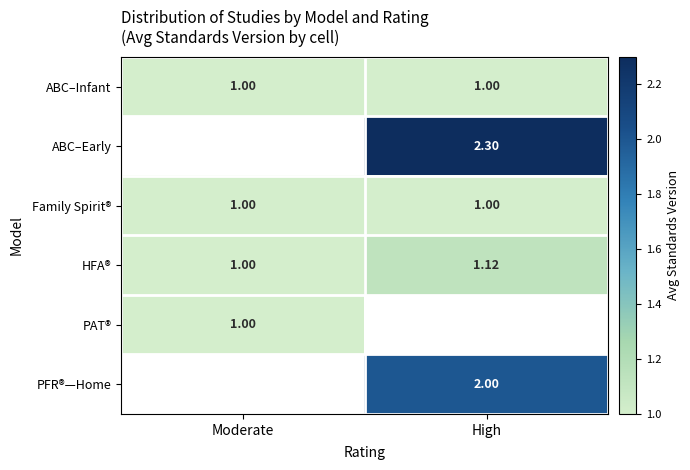

The ABC–Early series shows 3.6 at High. True or false?

False